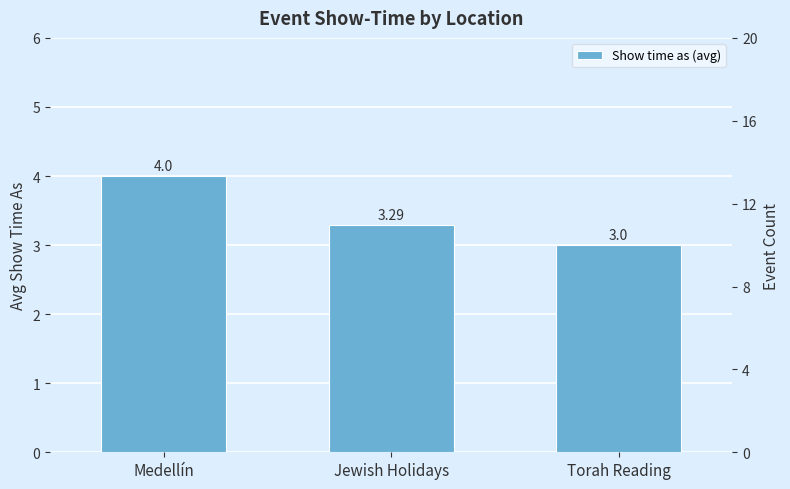

Reading left to right, list all the values displayed in this chart.

Medellín=4.0	Jewish Holidays=3.3	Torah Reading=3.0